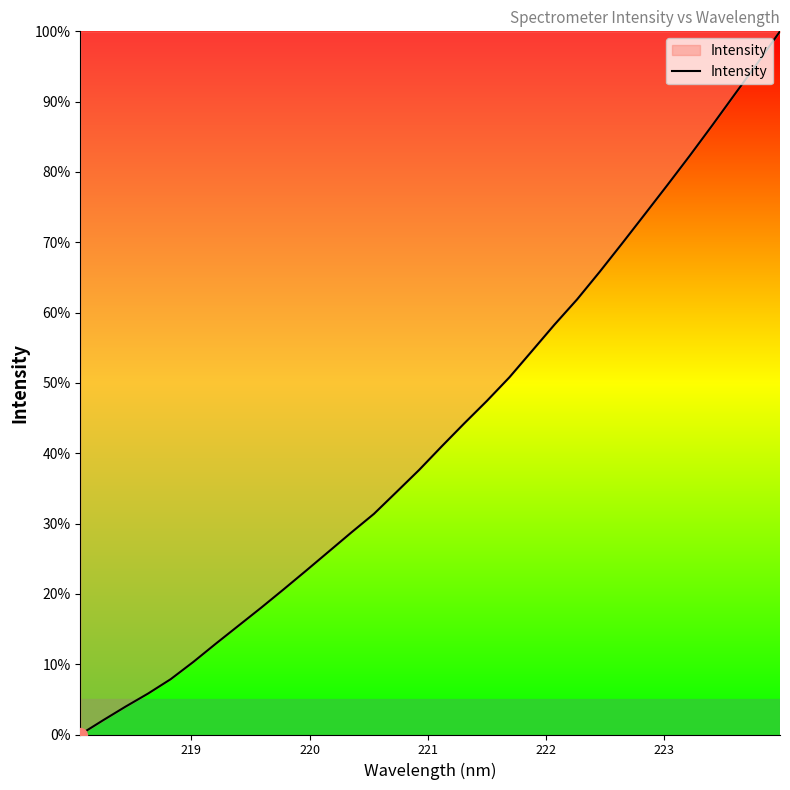

What is the maximum value shown in the chart?

100.0